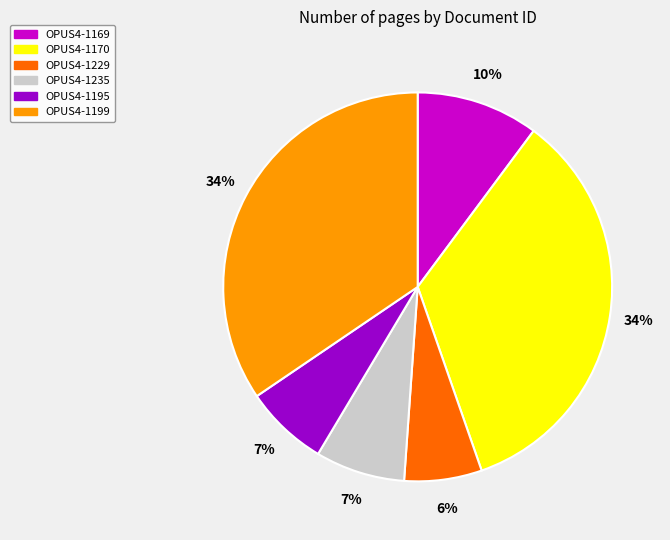

To the nearest percent, what is the difference between the OPUS4-1169 and OPUS4-1195 slice percentages?

3%